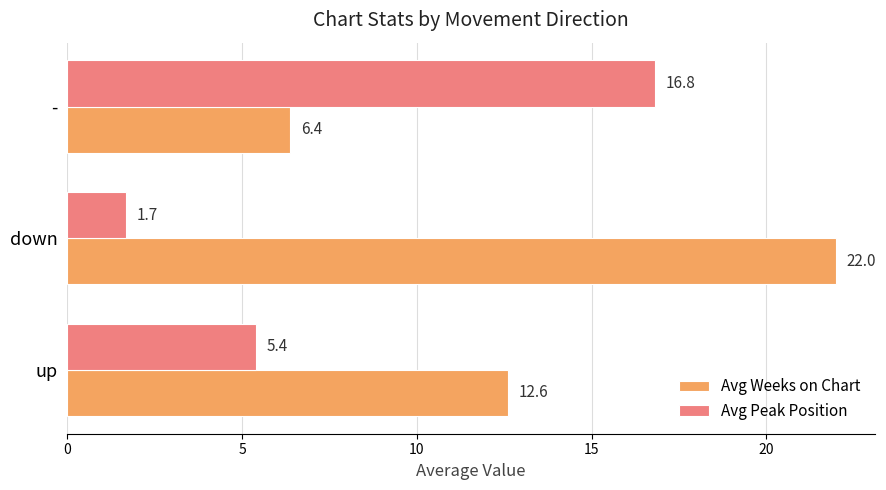

What is the sum of all Avg Peak Position values?

23.9